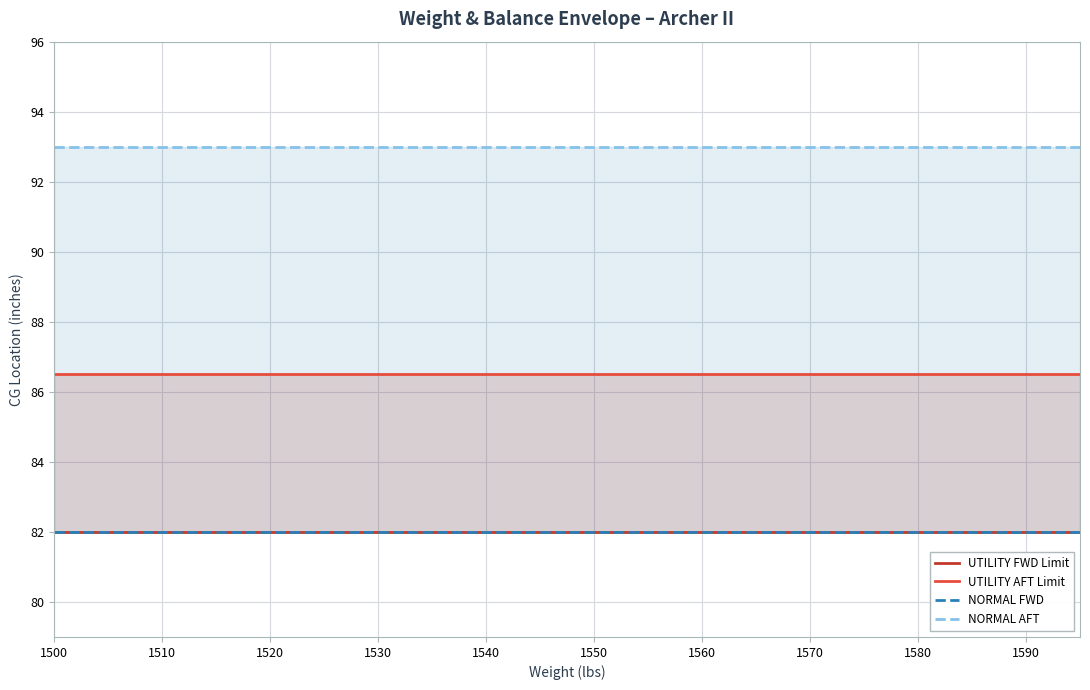

Which series has the largest total across all categories?

NORMAL AFT